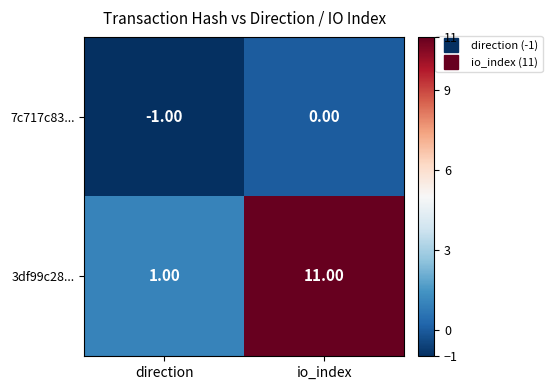

Between direction and io_index, which series saw the biggest shift?

3df99c28...